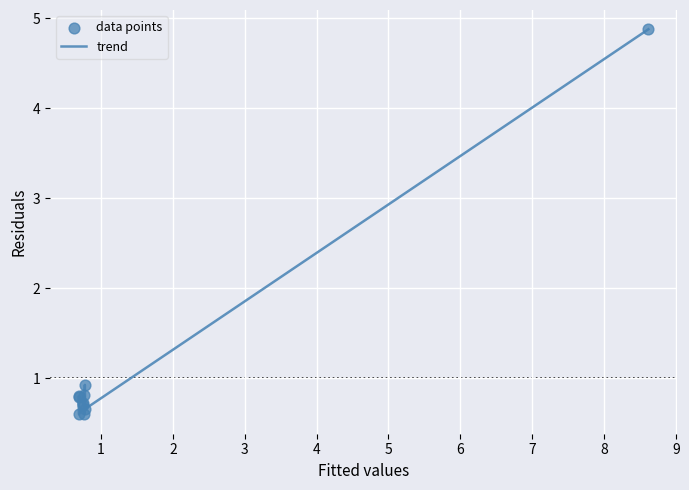

What is the difference between the maximum and minimum values?

4.3